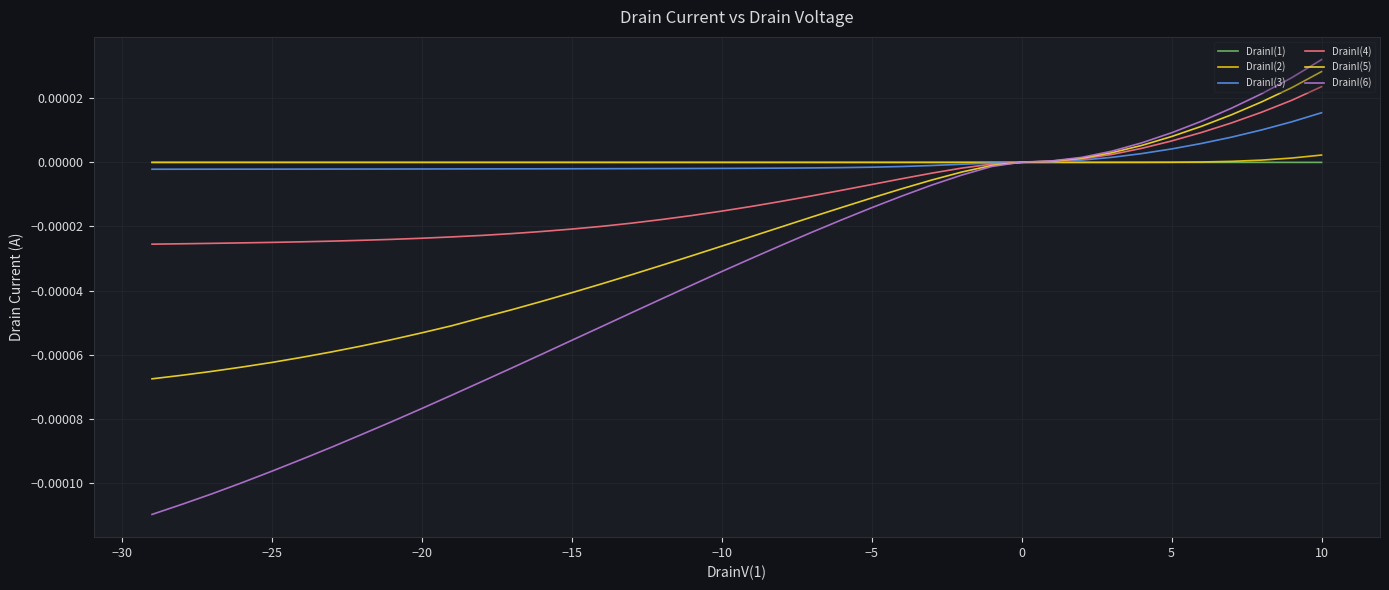

List the series in order of their peak value, highest first.

DrainI(6), DrainI(5), DrainI(4), DrainI(3), DrainI(2), DrainI(1)